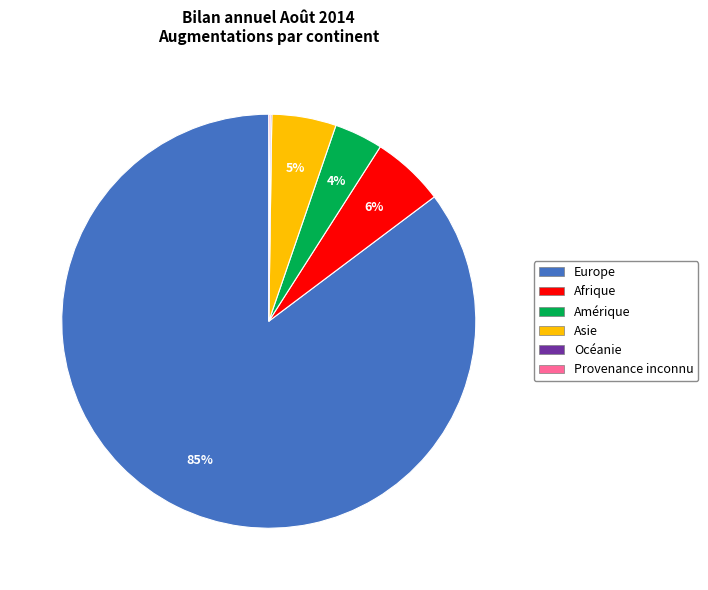

Approximately how many times larger is the value at Amérique compared to Afrique?

0.7